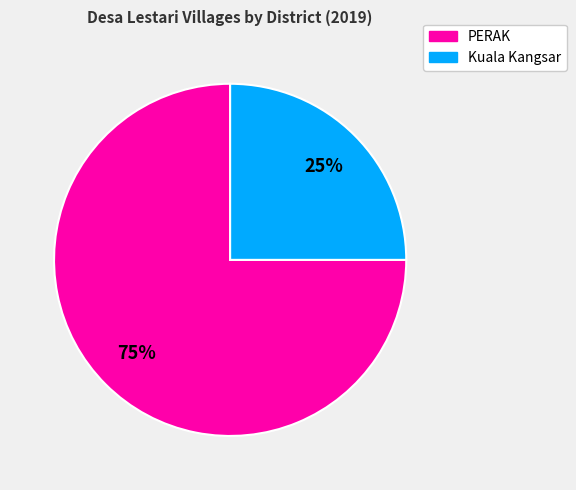

Is there a majority slice in this chart?

Yes